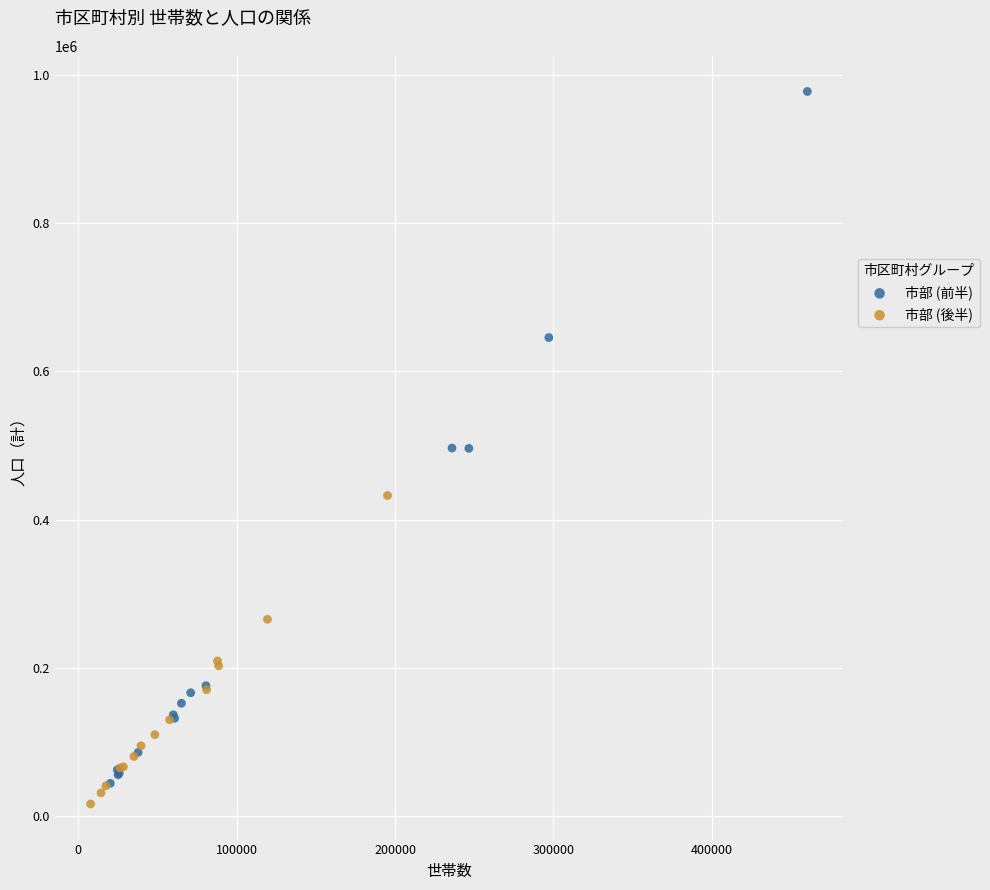

Which series reaches the maximum Y coordinate?

市部 (前半)